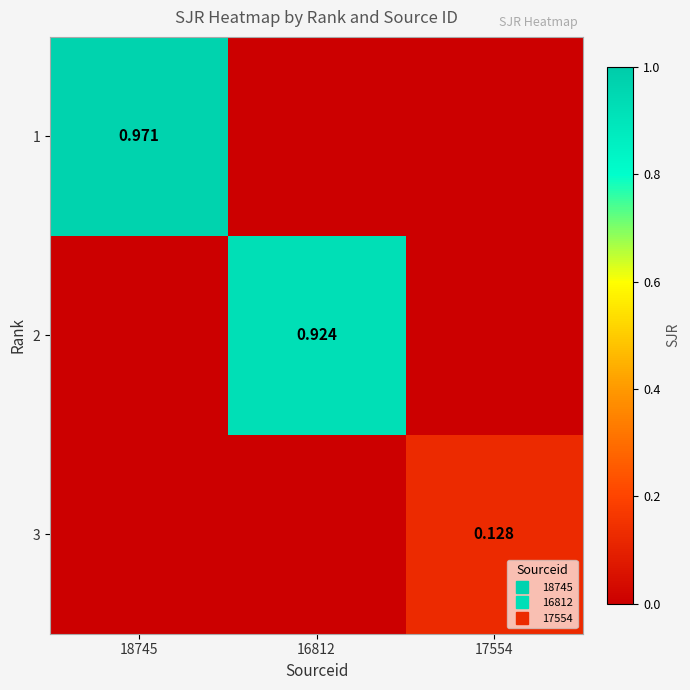

Which label corresponds to the largest value in the chart?

18745